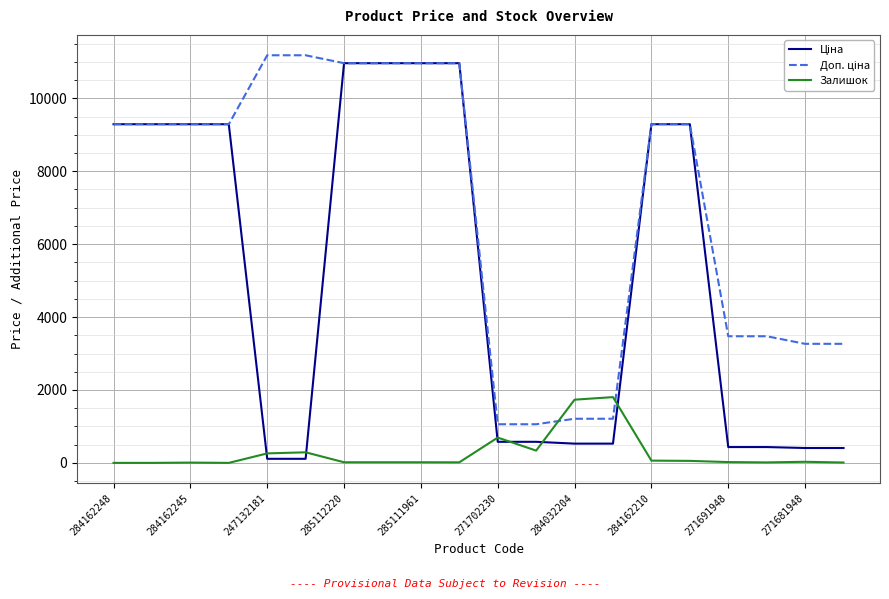

True or false: Ціна has more than 0 points higher than both neighbors.

False